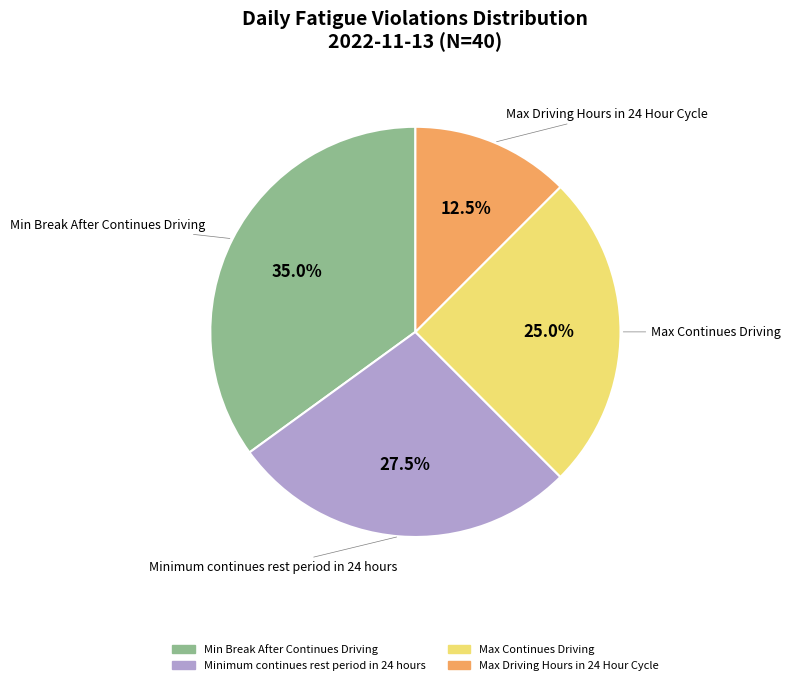

Approximately how many times larger is the value at Max Continues Driving compared to Max Driving Hours in 24 Hour Cycle?

2.0